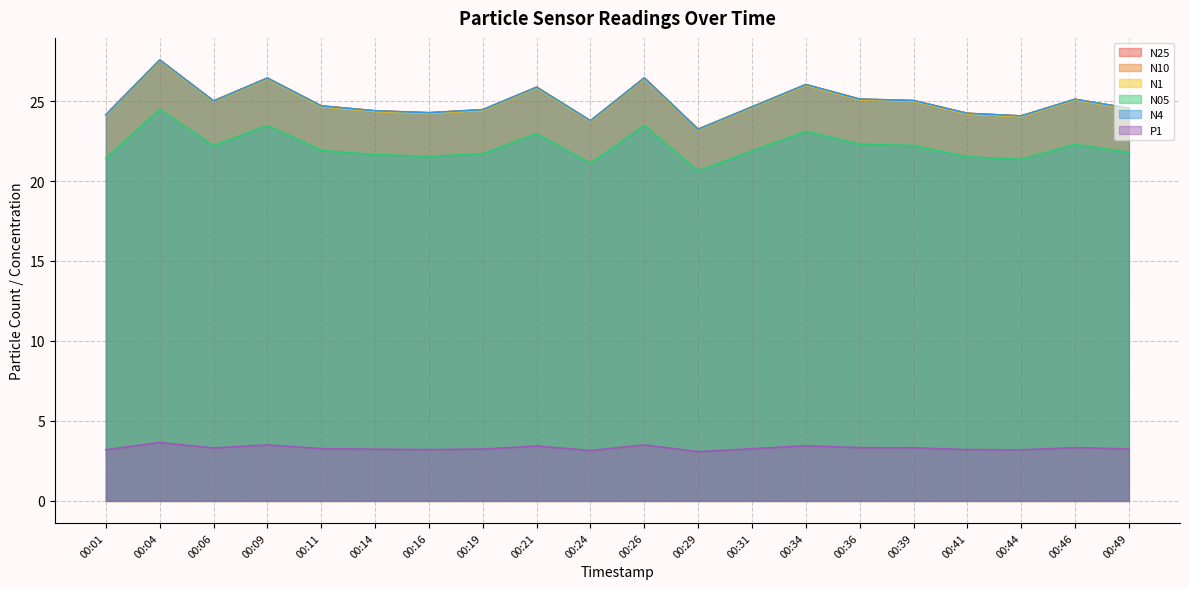

What is the value of the N1 point at the 13th from the left?

24.6